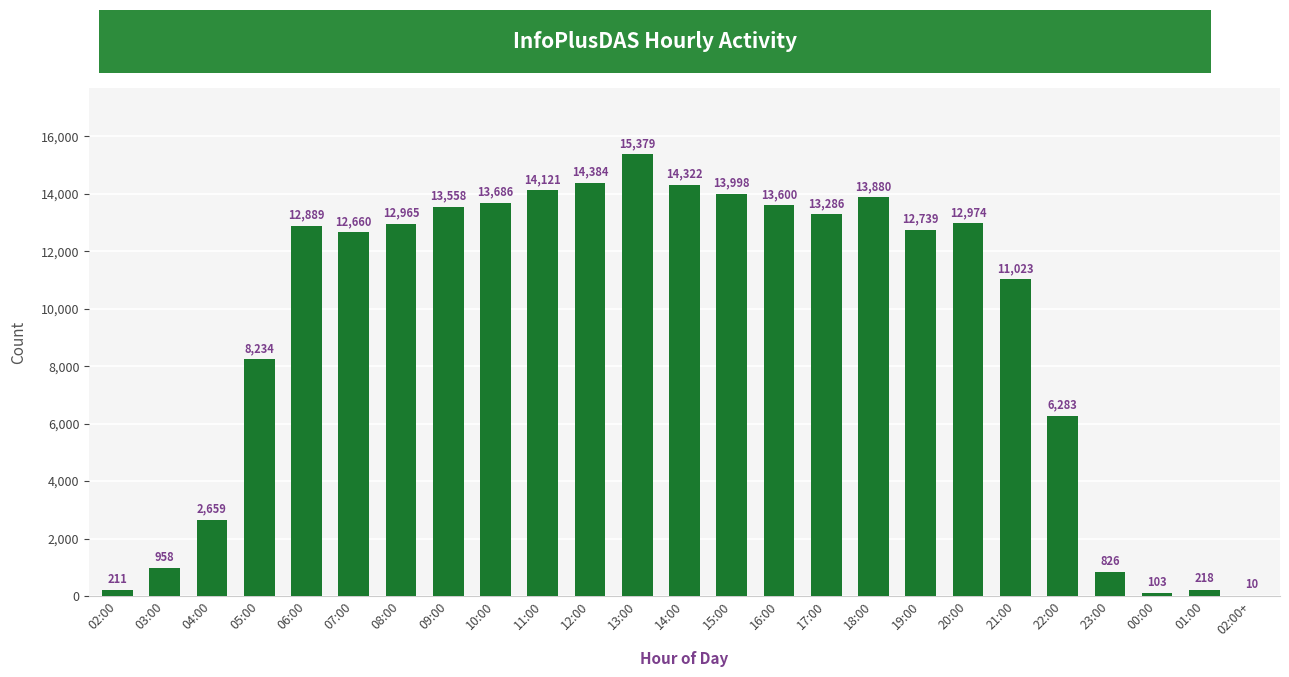

Reading left to right, extract all data points from this chart.

02:00=211	03:00=958	04:00=2659	05:00=8234	06:00=12889	07:00=12660	08:00=12965	09:00=13558	10:00=13686	11:00=14121	12:00=14384	13:00=15379	14:00=14322	15:00=13998	16:00=13600	17:00=13286	18:00=13880	19:00=12739	20:00=12974	21:00=11023	22:00=6283	23:00=826	00:00=103	01:00=218	02:00+=10